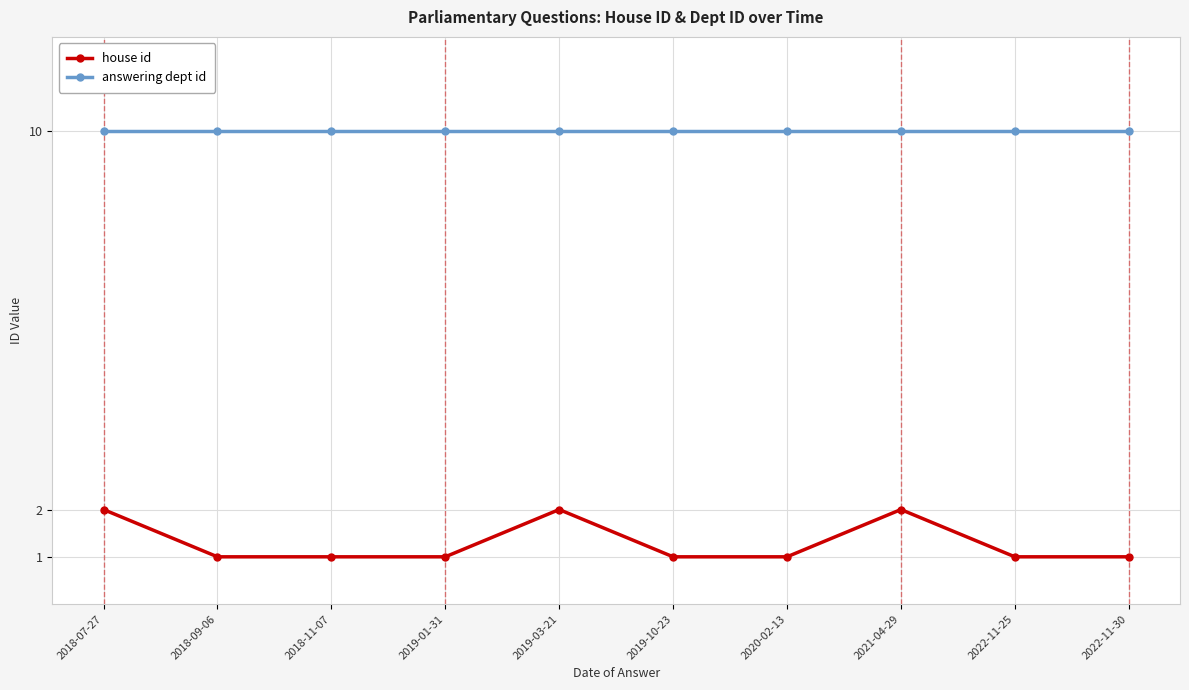

What is the difference between the house id values at 2021-04-29 and 2019-10-23?

1